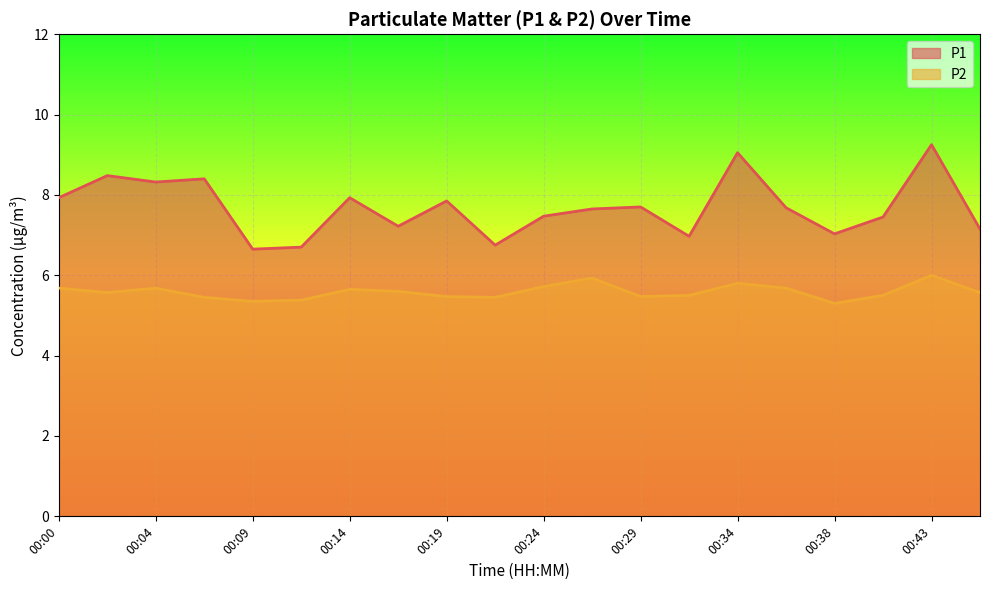

Reading left to right, transcribe all the data shown in this chart.

P1: 7.9	8.5	8.3	8.4	6.7	6.7	7.9	7.2	7.8	6.8	7.5	7.7	7.7	7.0	9.1	7.7	7.0	7.5	9.2	7.2
P2: 5.7	5.6	5.7	5.5	5.3	5.4	5.7	5.6	5.5	5.5	5.7	5.9	5.5	5.5	5.8	5.7	5.3	5.5	6.0	5.6